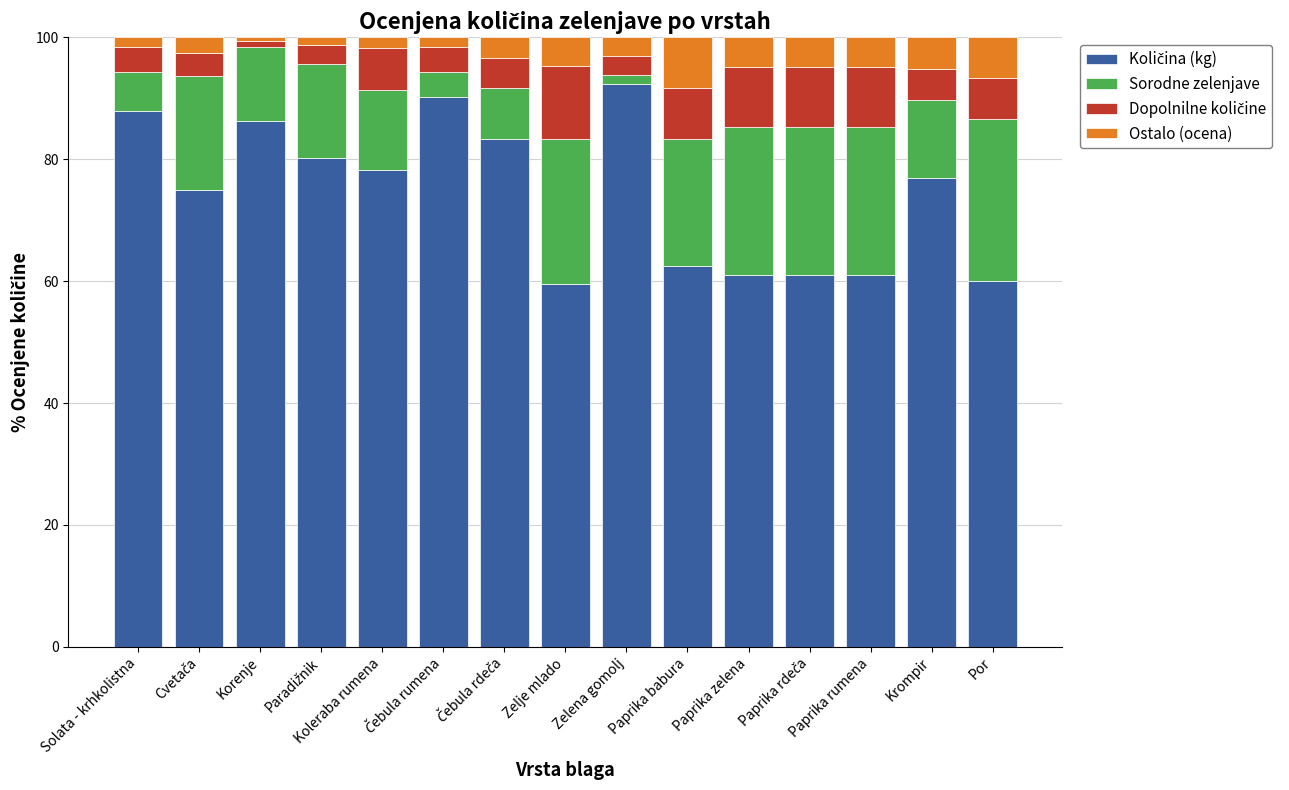

Does the chart contain any negative values?

No